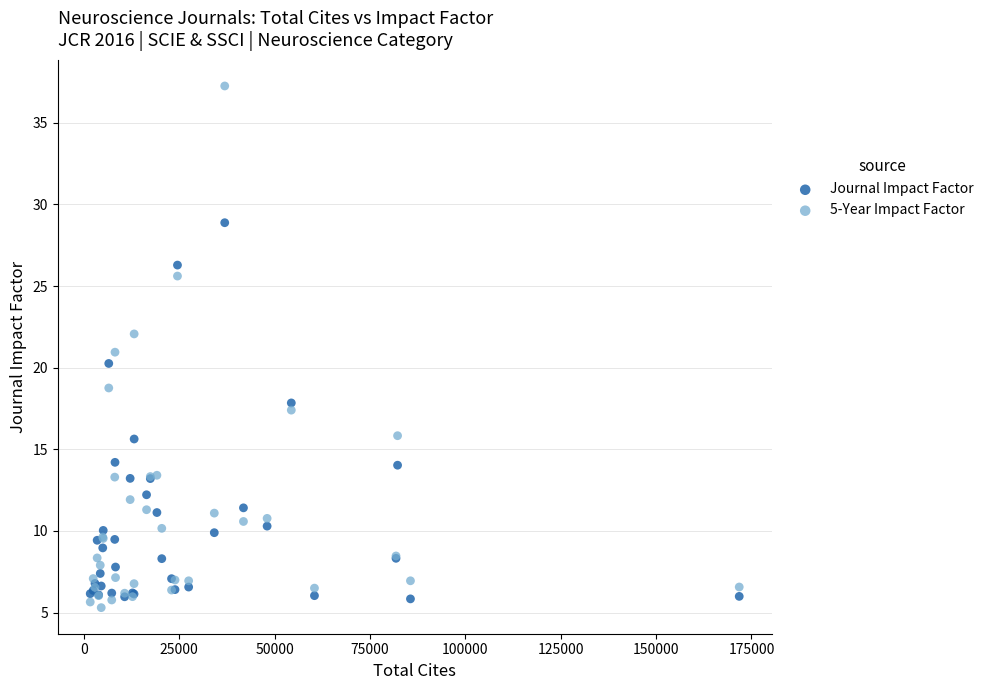

In the Journal Impact Factor series, what Y value is closest to 17?

17.8